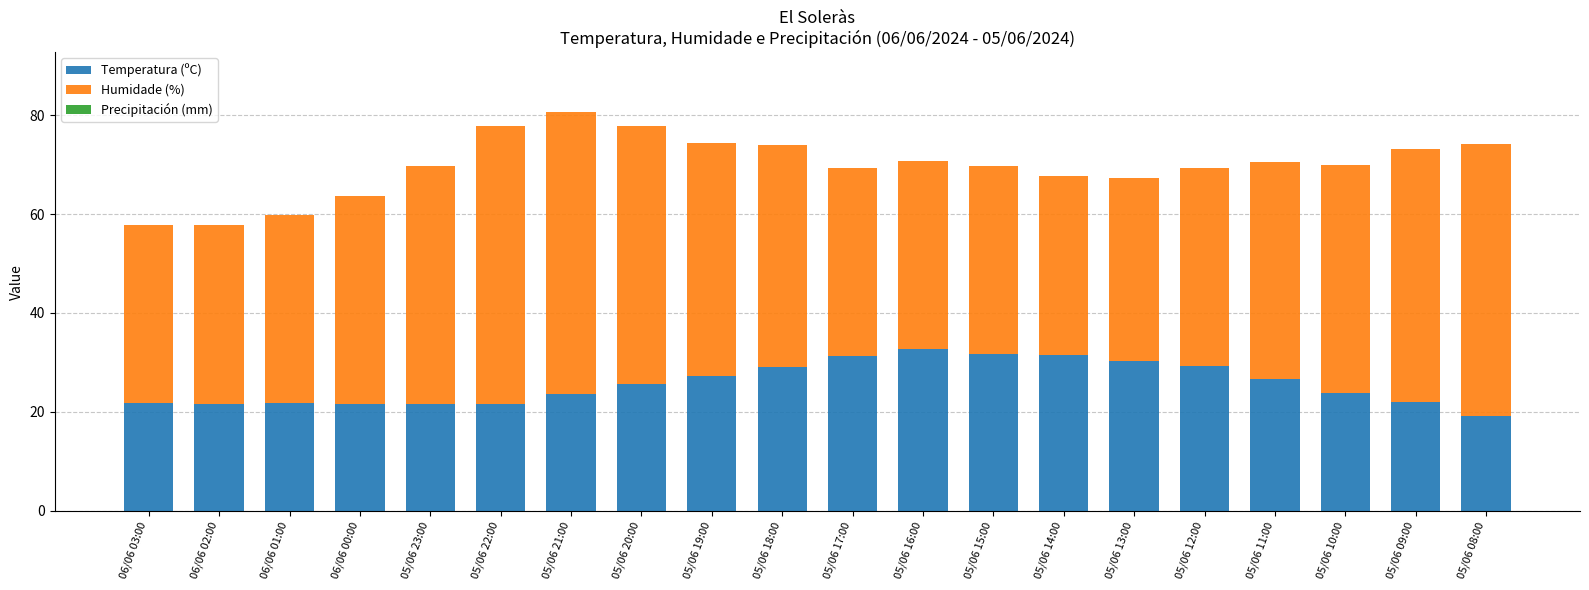

What is the difference between the second highest and minimum values in the Temperatura (ºC) series?

12.6